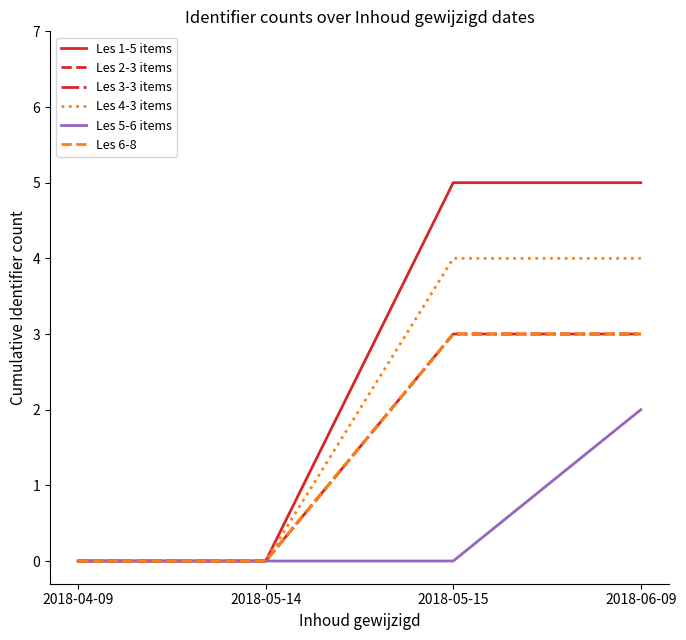

What is the label of the 3rd point from the right?

2018-05-14